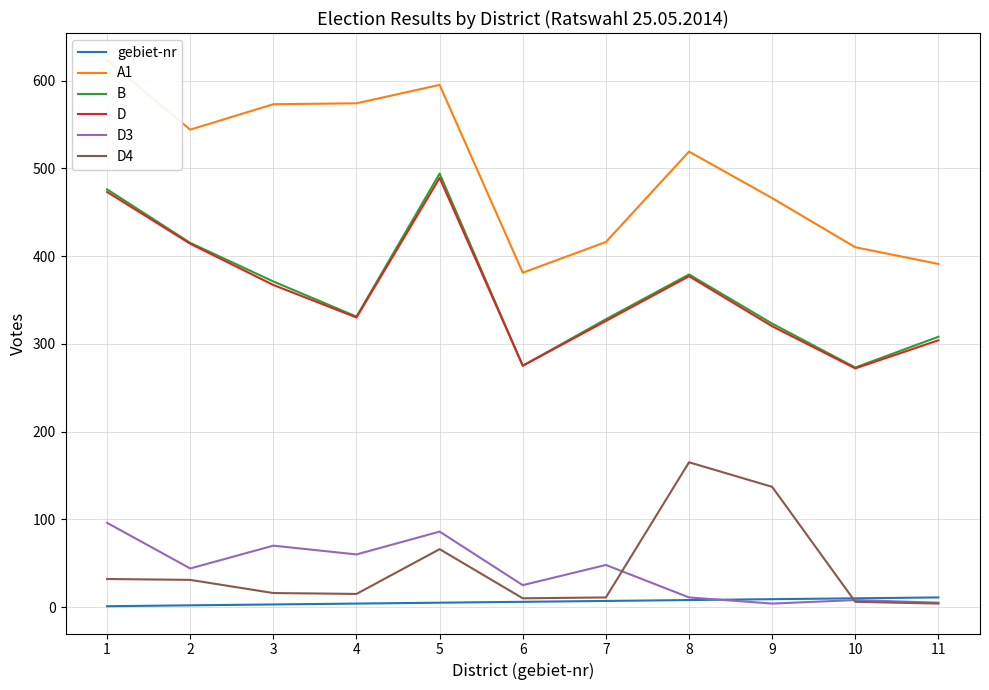

Is the value of B at 9 greater than the value of D3 at 2?

Yes